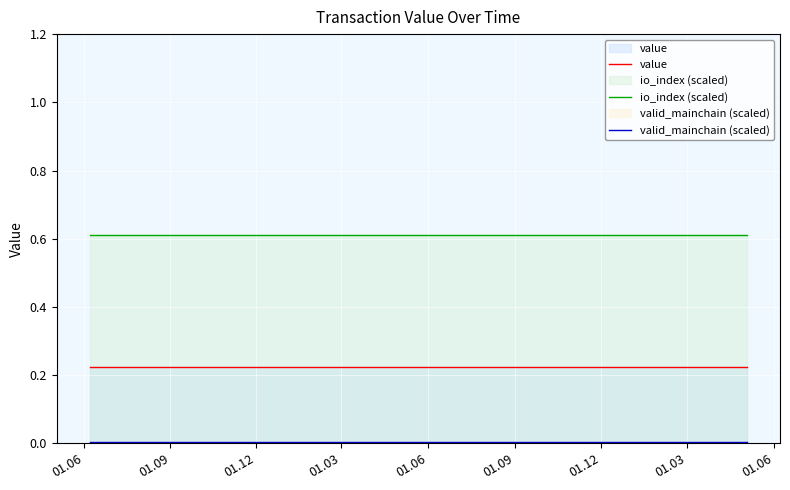

True or false: valid_mainchain (scaled) has more than 2 interior local peaks.

False